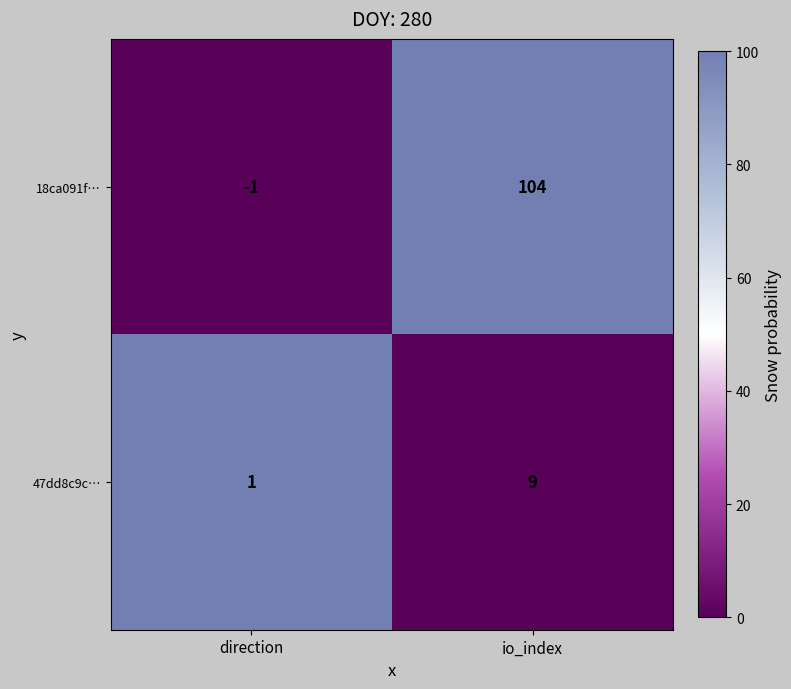

At which category does the chart reach its minimum across all series?

direction